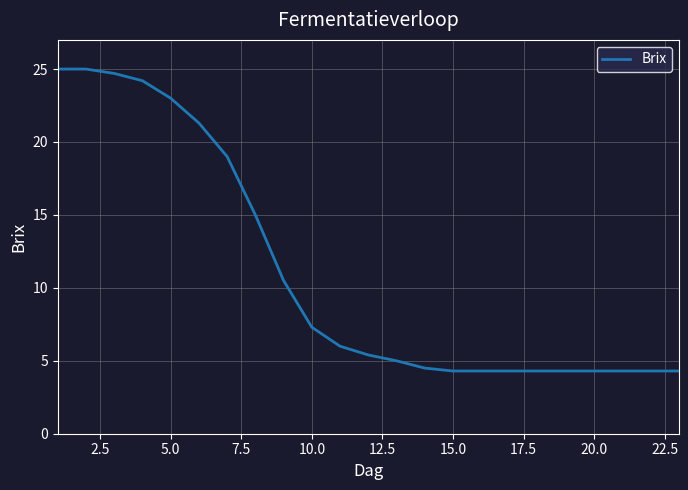

What is the greatest value displayed?

25.0